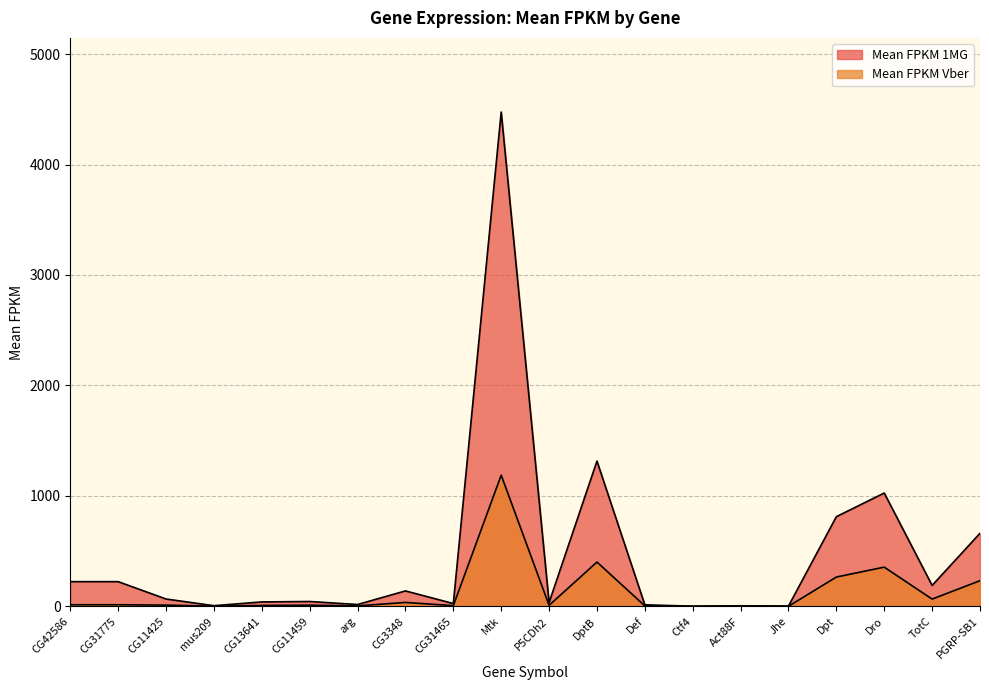

Does the chart have visible grid lines?

Yes